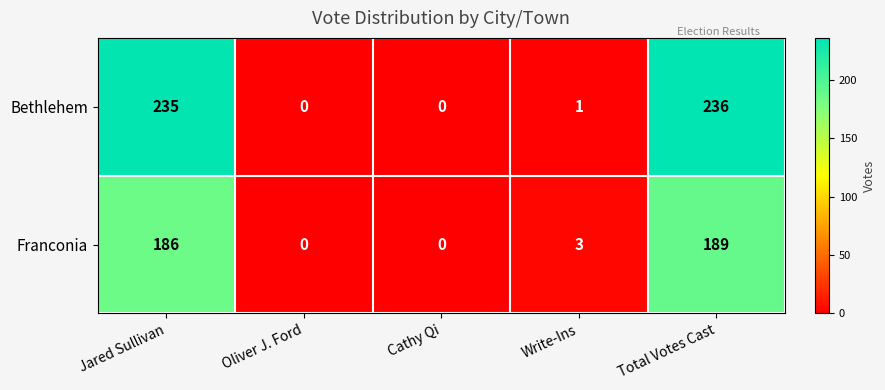

What is the total value across all series at Jared Sullivan?

421